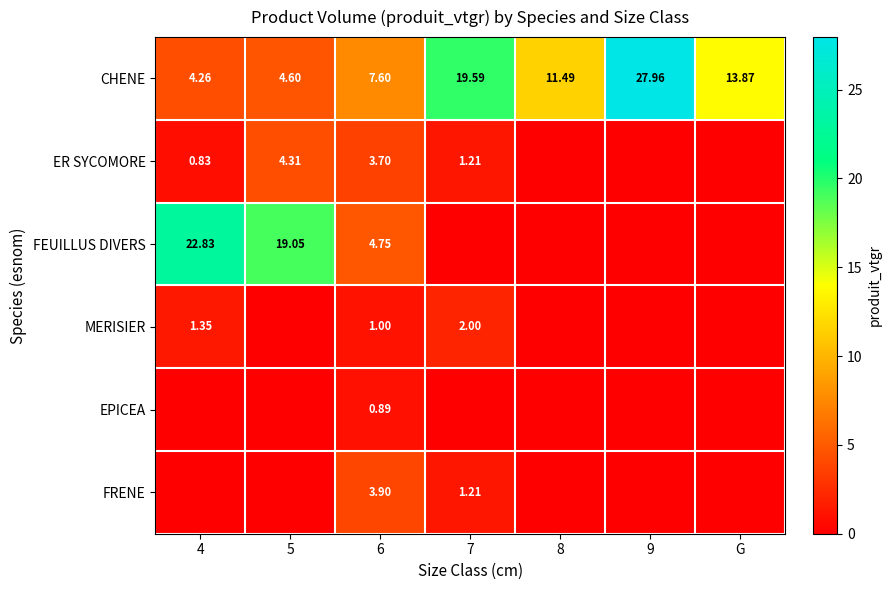

Is the value of CHENE at 6 greater than the value of MERISIER at 4?

Yes